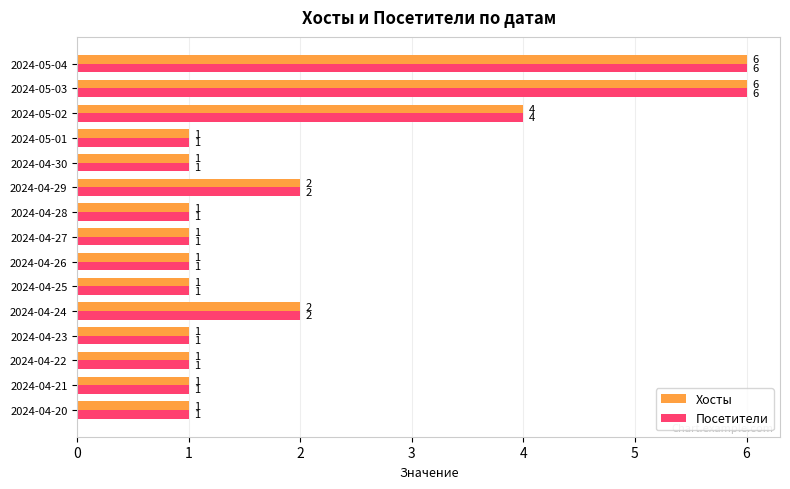

True or false: Посетители has a value of 2 at 2024-04-24.

True